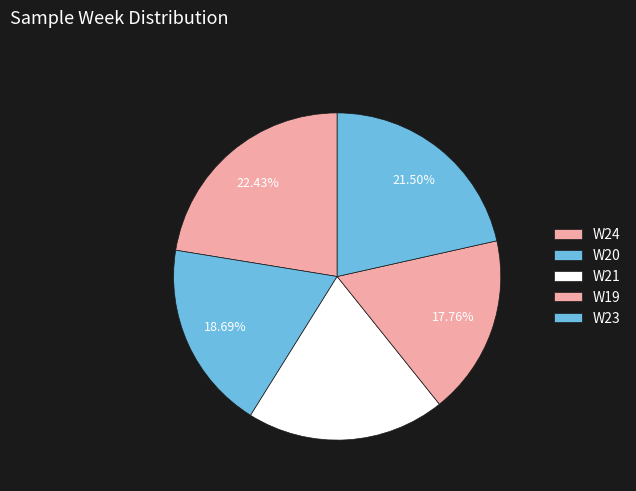

The W21 slice represents 27% of the pie. True or false?

False